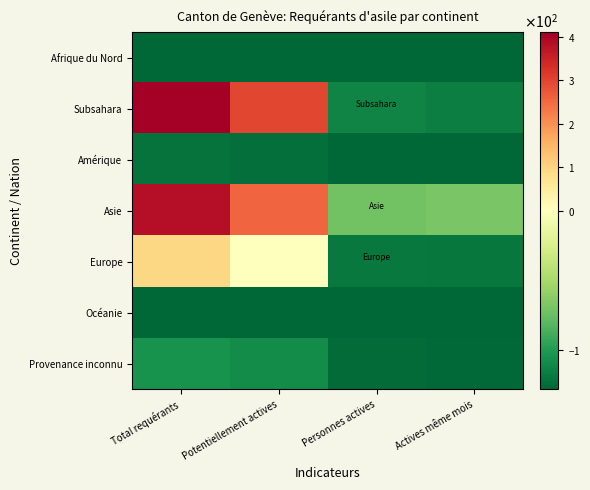

At which category is the sum across all series the highest?

Total requérants